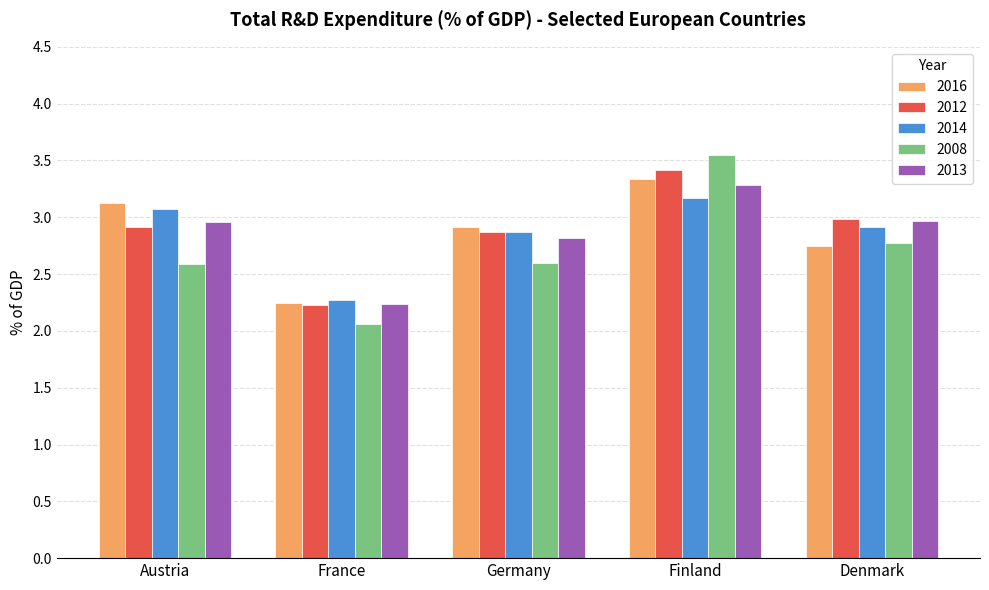

Which series changed the most between France and Finland?

2008